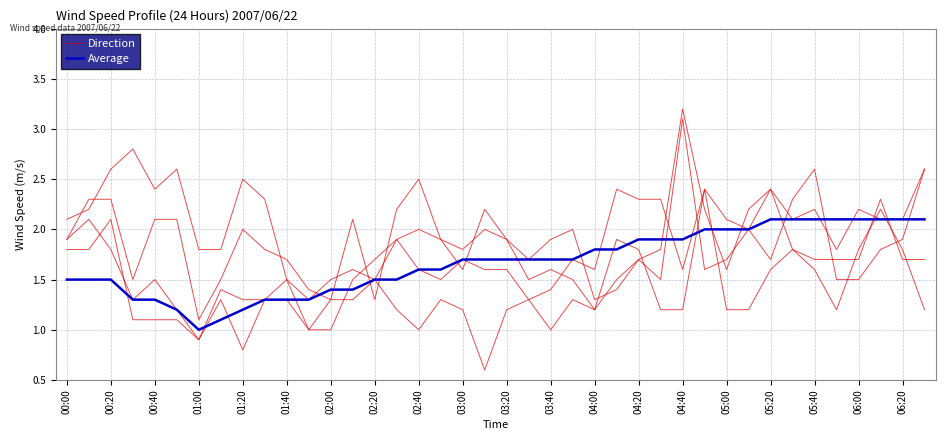

Reading right to left, transcribe all the data shown in this chart.

Direction: 2.6	2.1	2.1	2.2	1.8	2.2	2.1	2.4	2.2	1.6	2.2	3.2	1.8	1.7	1.5	1.2	1.5	1.6	1.5	1.9	2.2	1.6	1.9	2.0	1.9	1.5	1.6	1.5	1.3	1.5	2.3	2.5	1.8	1.8	2.6	2.4	2.8	2.6	2.2	2.1
Average: 2.1	2.1	2.1	2.1	2.1	2.1	2.1	2.1	2.0	2.0	2.0	1.9	1.9	1.9	1.8	1.8	1.7	1.7	1.7	1.7	1.7	1.7	1.6	1.6	1.5	1.5	1.4	1.4	1.3	1.3	1.3	1.2	1.1	1.0	1.2	1.3	1.3	1.5	1.5	1.5